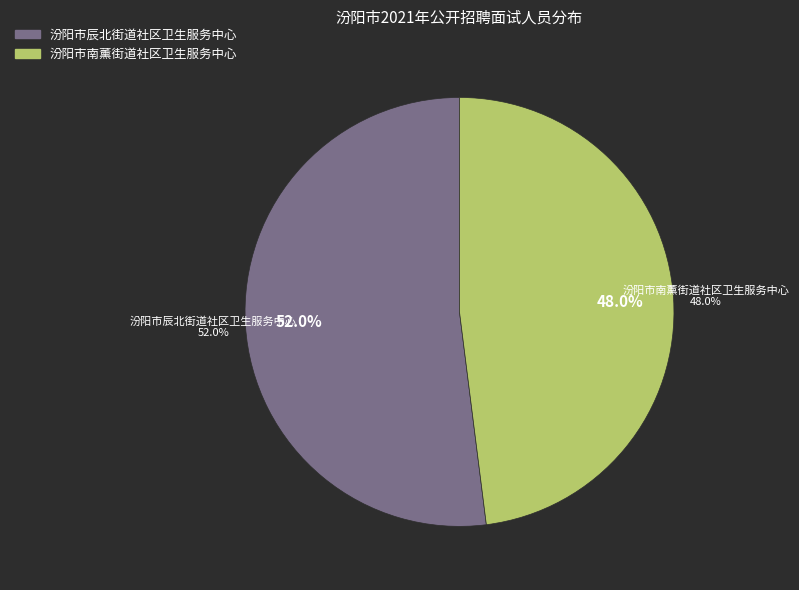

To the nearest percent, what is the difference between the largest and smallest slice percentages?

4%